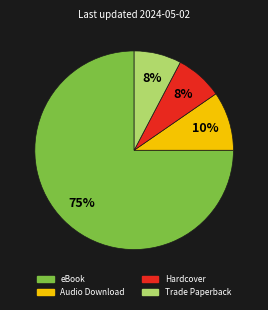

The Trade Paperback slice represents 1% of the pie. True or false?

False